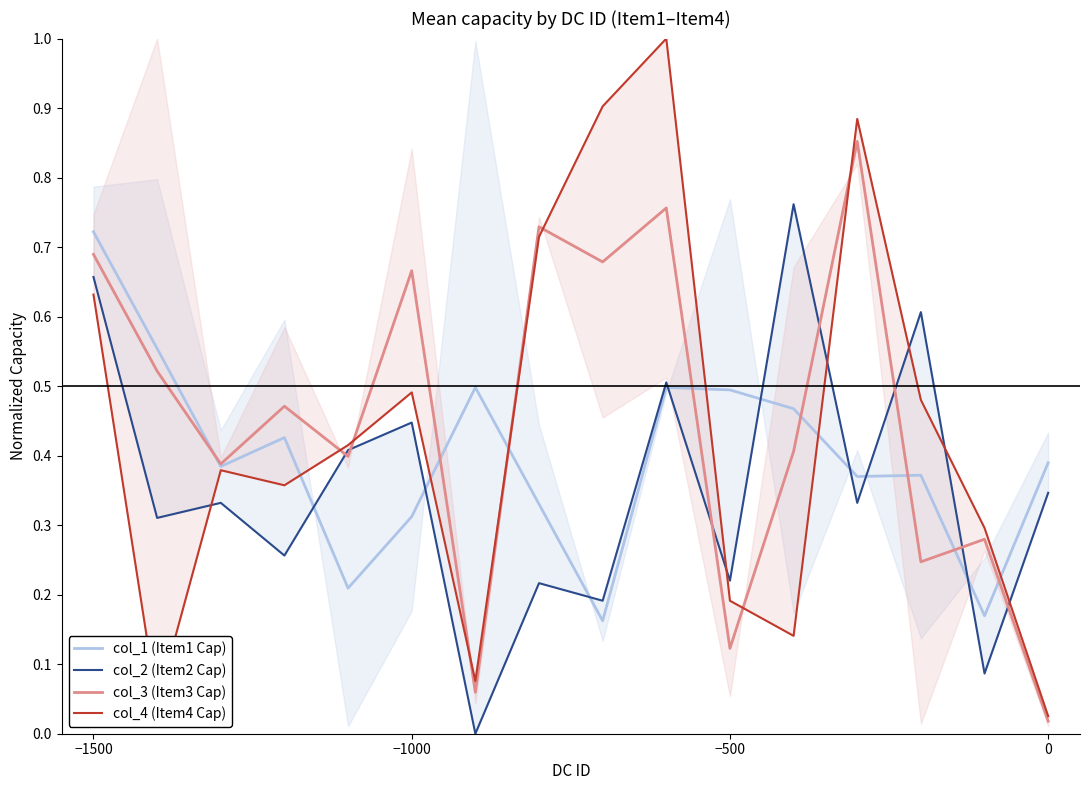

The col_1 (Item1 Cap) series shows 0.5 at −500. True or false?

True